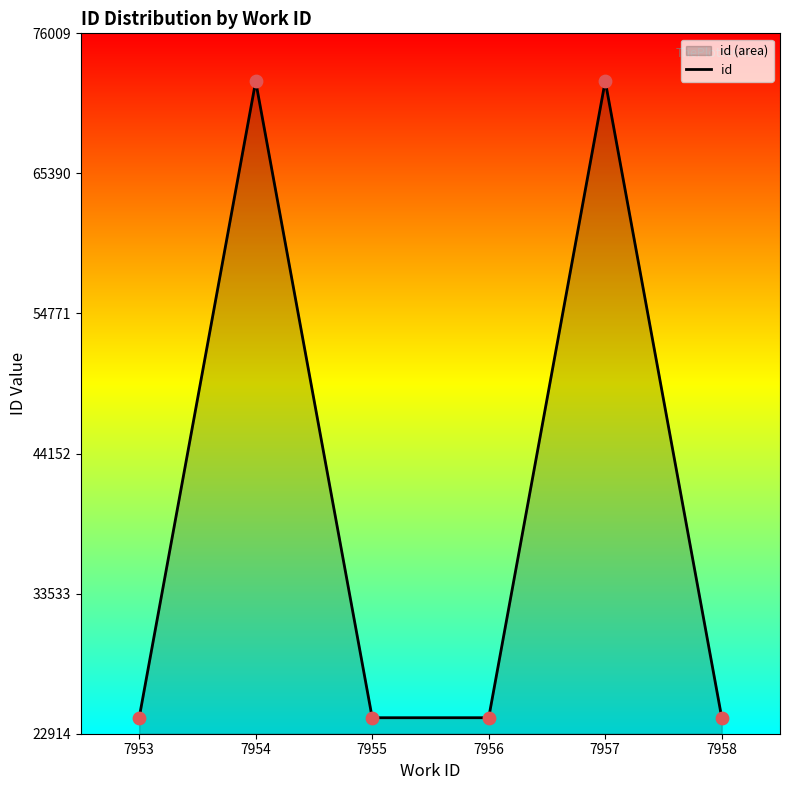

Approximately how many times larger is the value at 7955 compared to 7956?

1.0